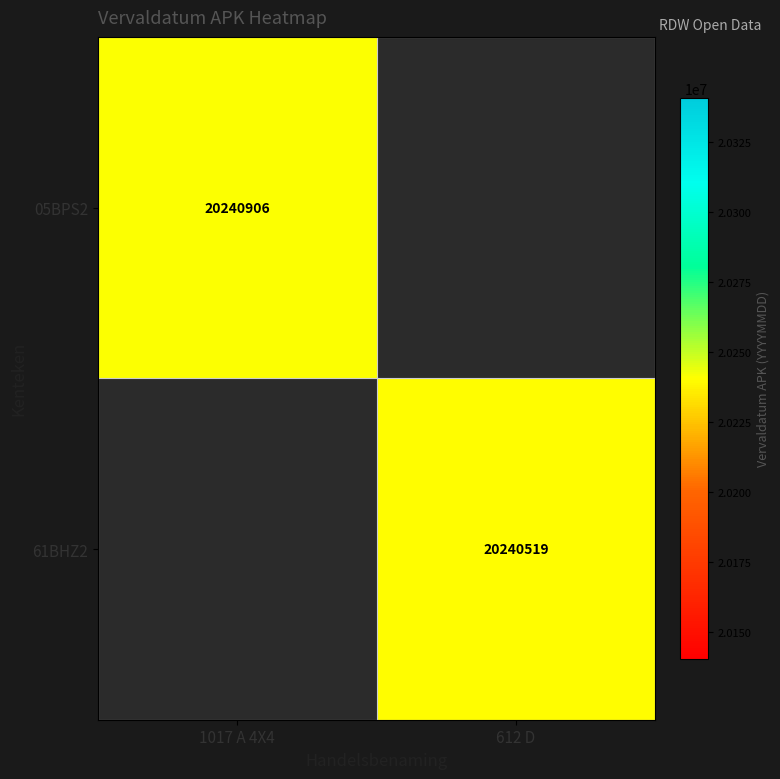

The 05BPS2 series shows 33978285 at 1017 A 4X4. True or false?

False